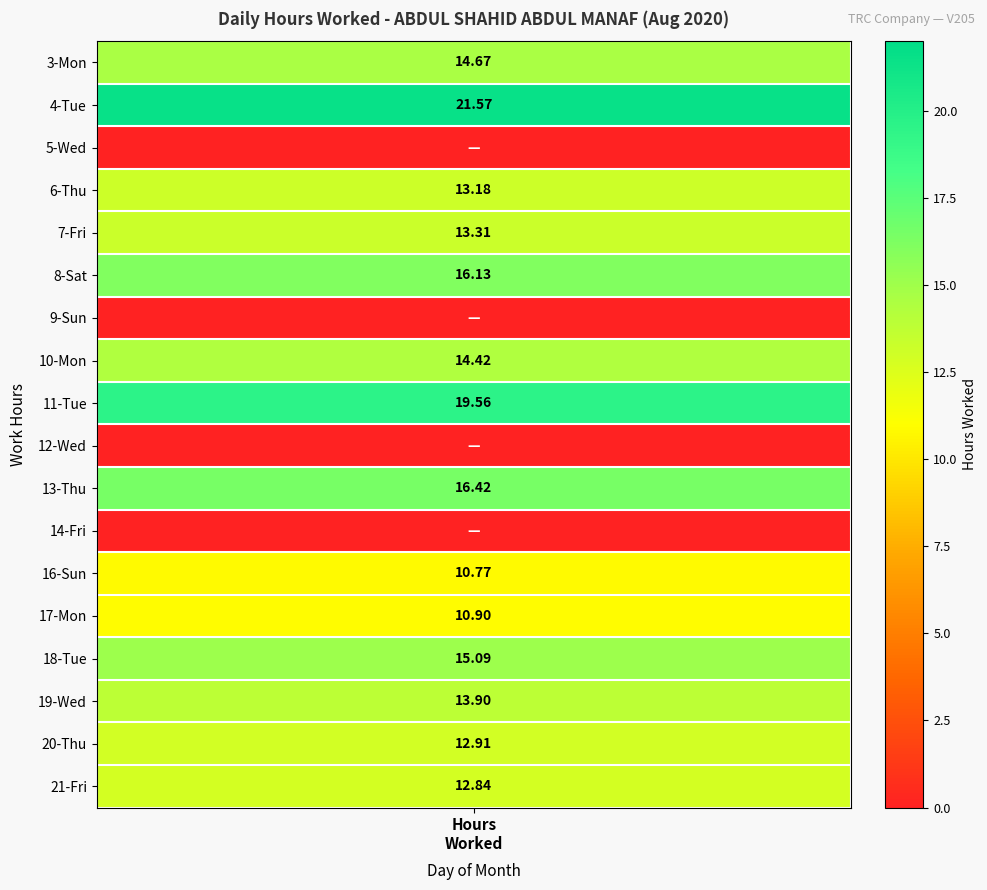

Which series has the widest spread of values?

Day 4 (Tue)